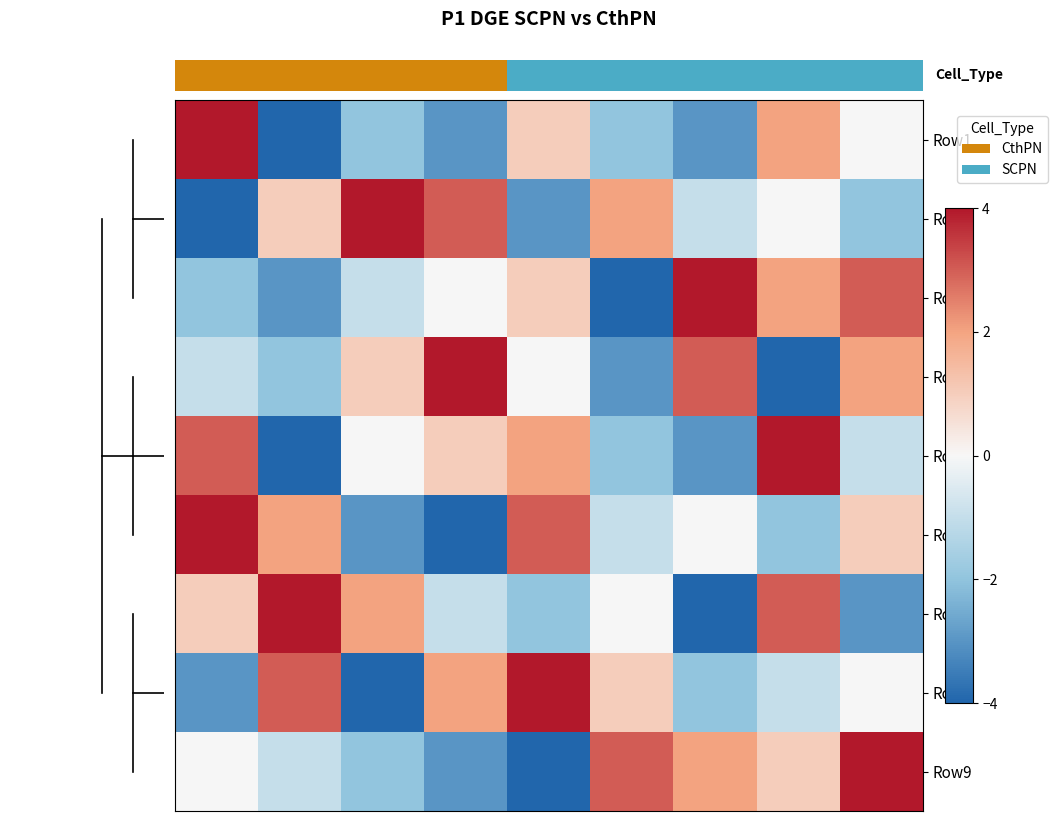

Rank the series by their maximum value, from lowest to highest.

Row1, Row2, Row3, Row4, Row5, Row6, Row7, Row8, Row9